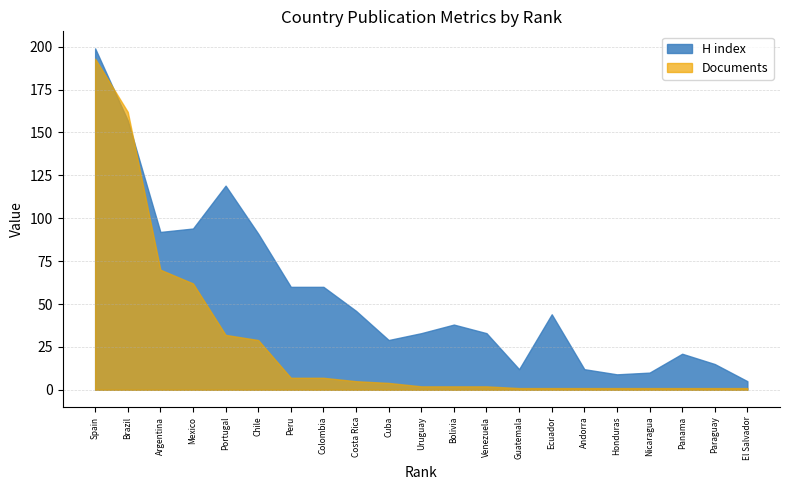

At which category is the sum across all series the highest?

Spain